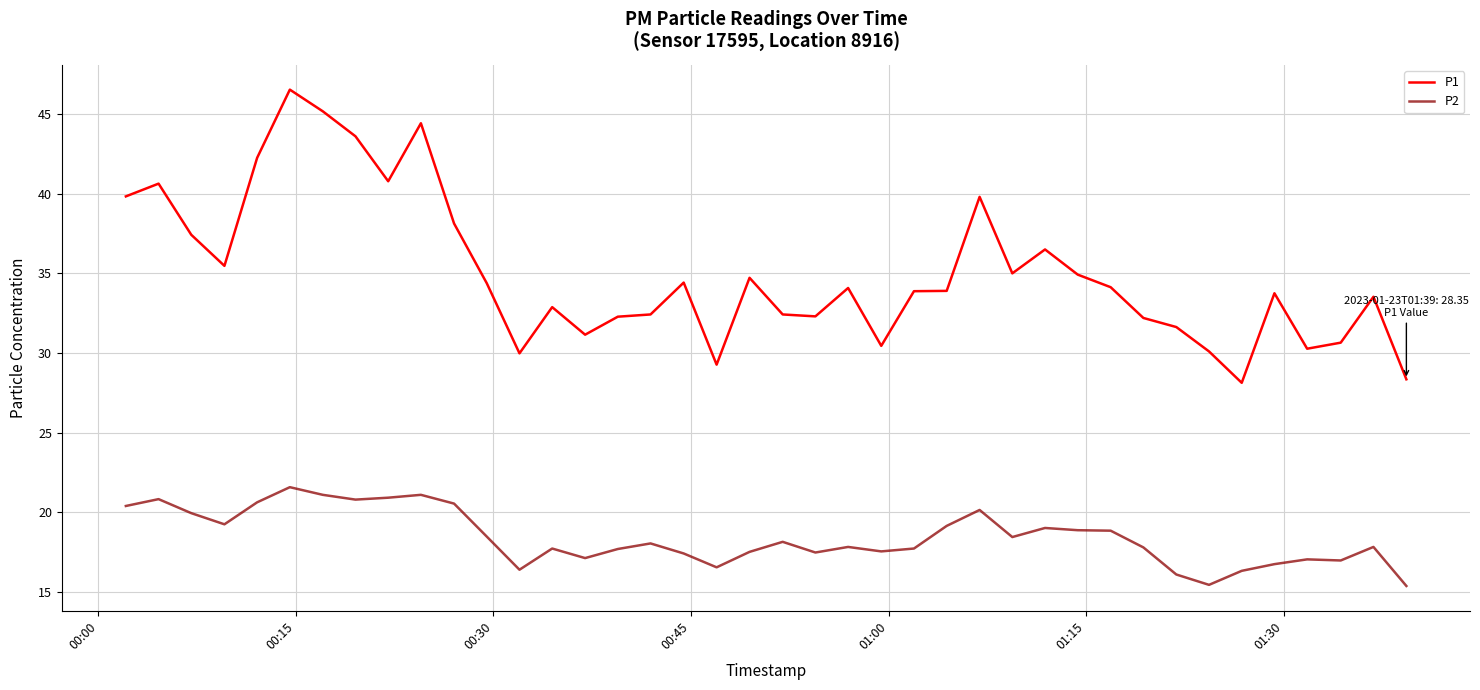

True or false: P2 and P1 cross at least once.

False